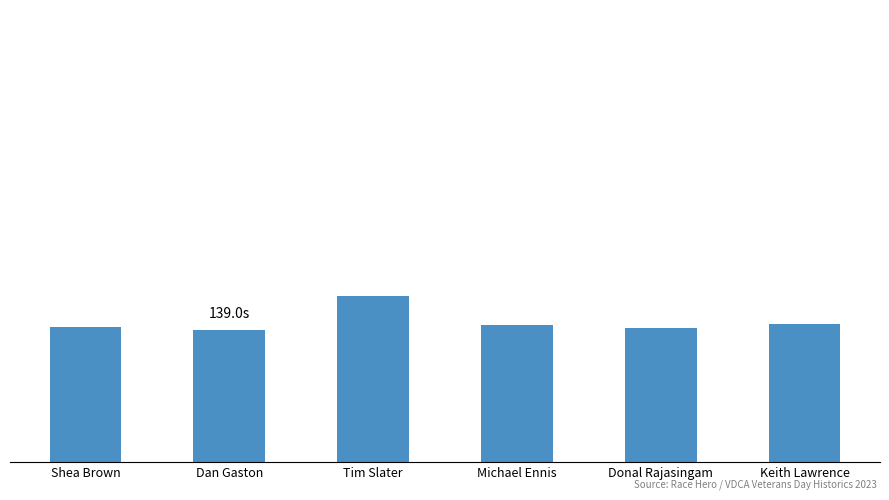

What is the sum of all values?

841.1